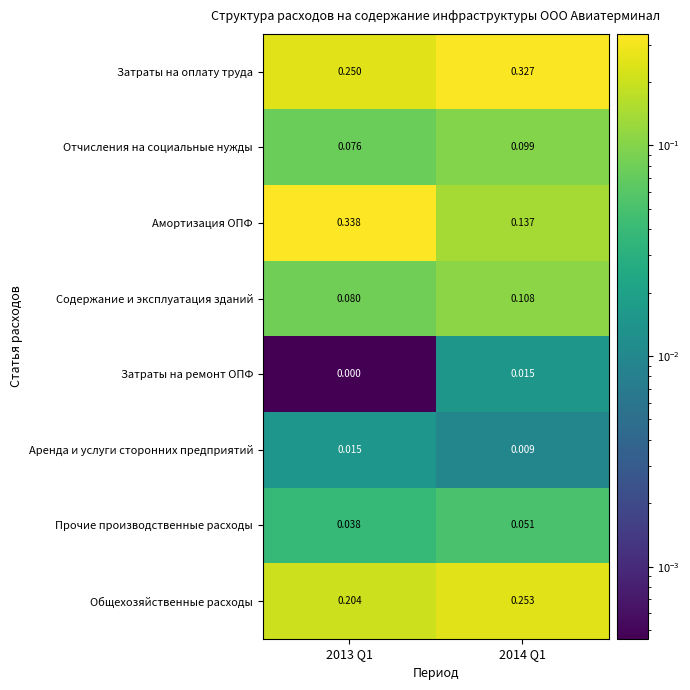

Which series changed the most between 2013 Q1 and 2014 Q1?

Амортизация ОПФ